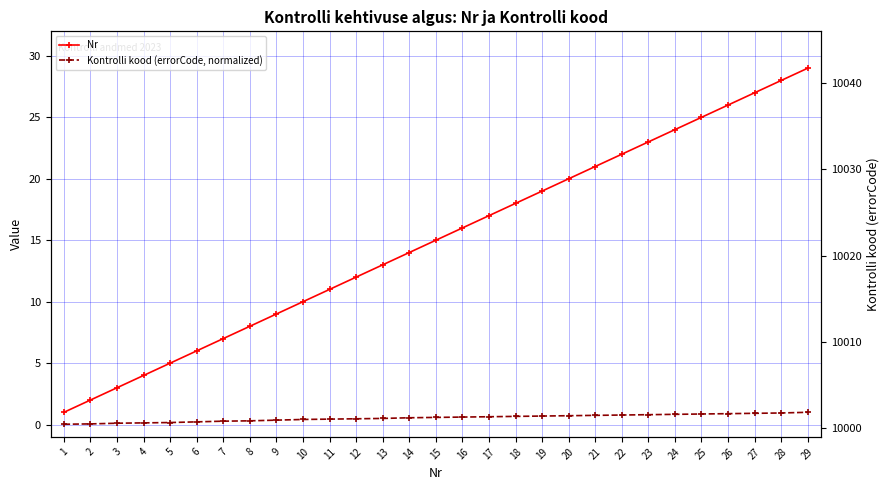

What is the sum of the Kontrolli kood (errorCode, normalized) values at 12 and 9?

0.8